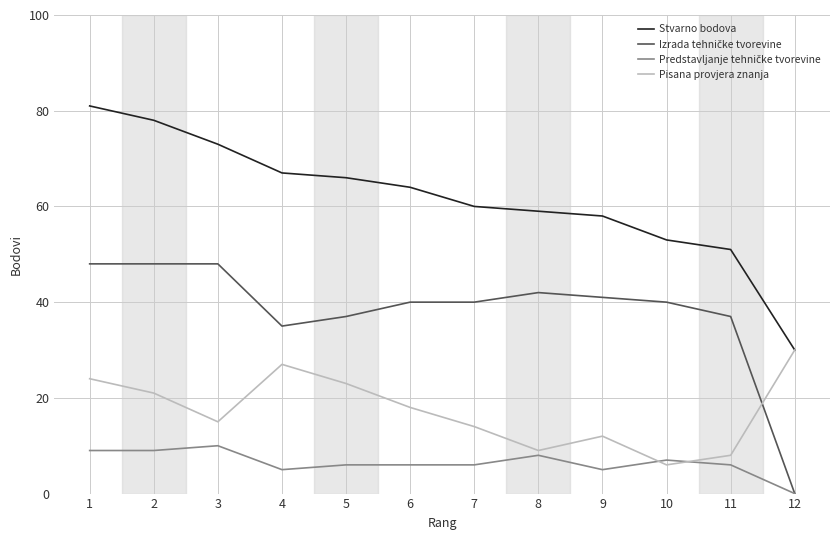

At which category does the chart reach its minimum across all series?

12